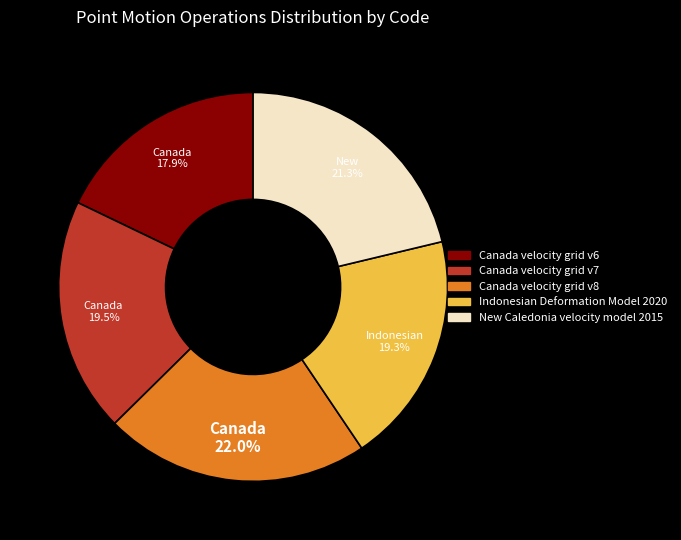

The Canada velocity grid v8 slice represents 22% of the pie. True or false?

True